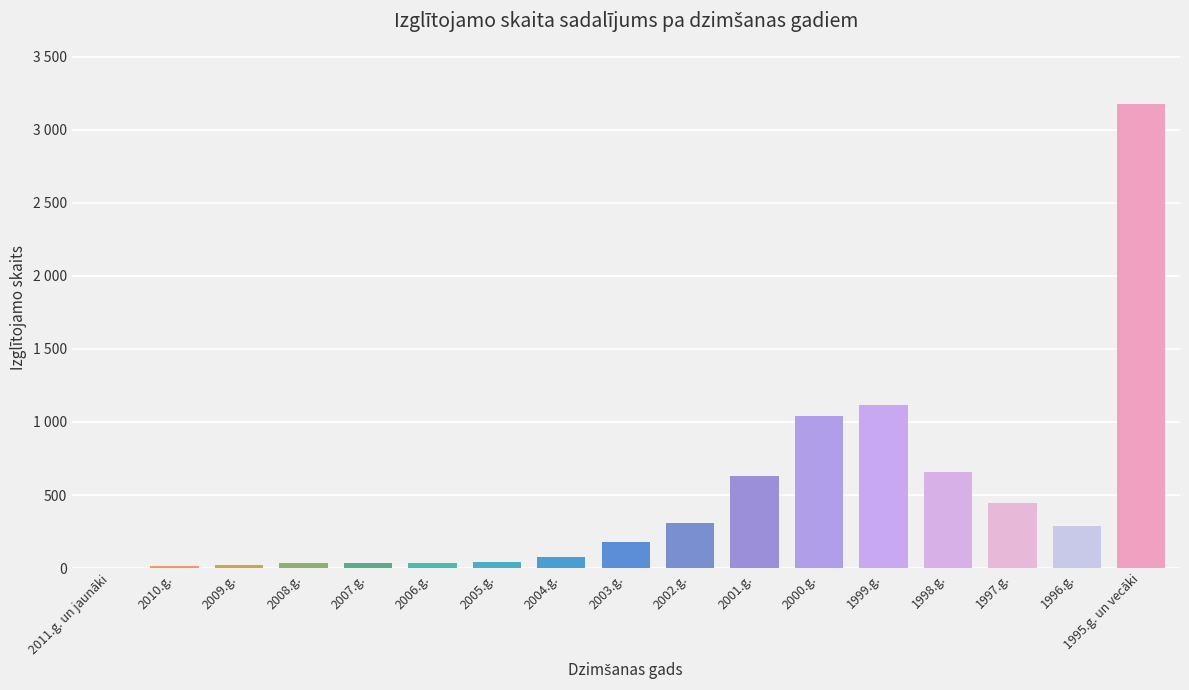

How many data points are less than 177?

8